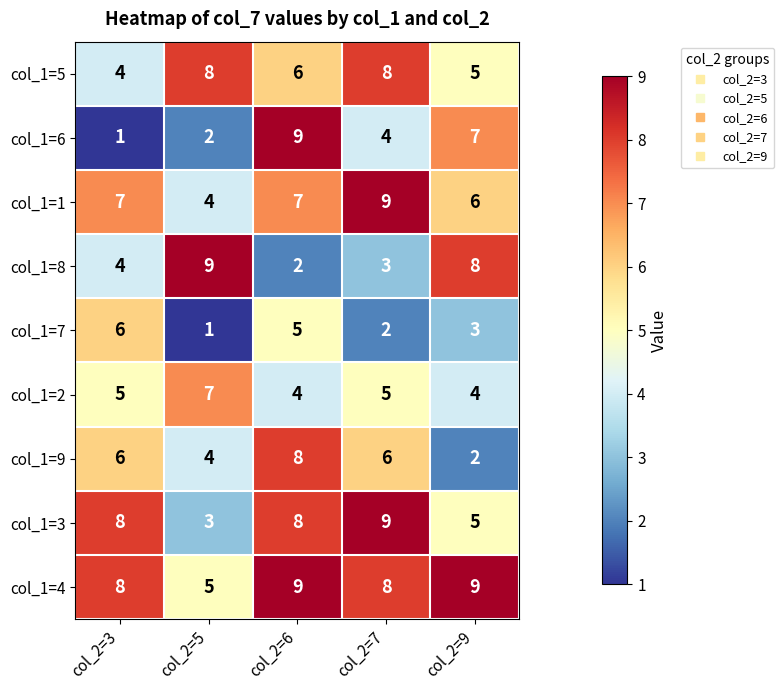

Count the number of data series in this chart.

9